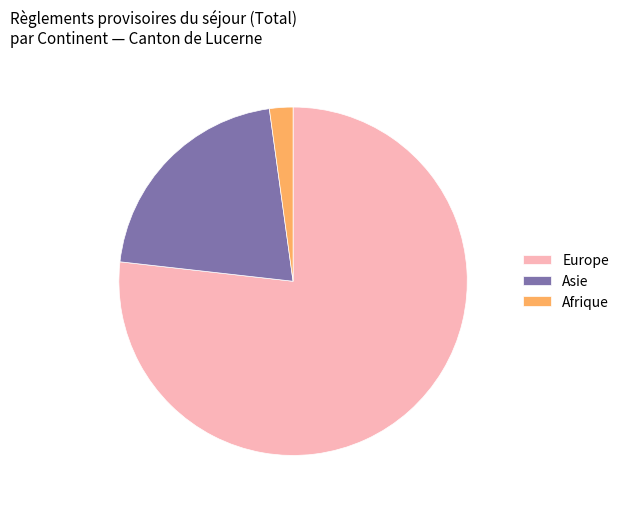

True or false: Europe accounts for 83% of the total.

False